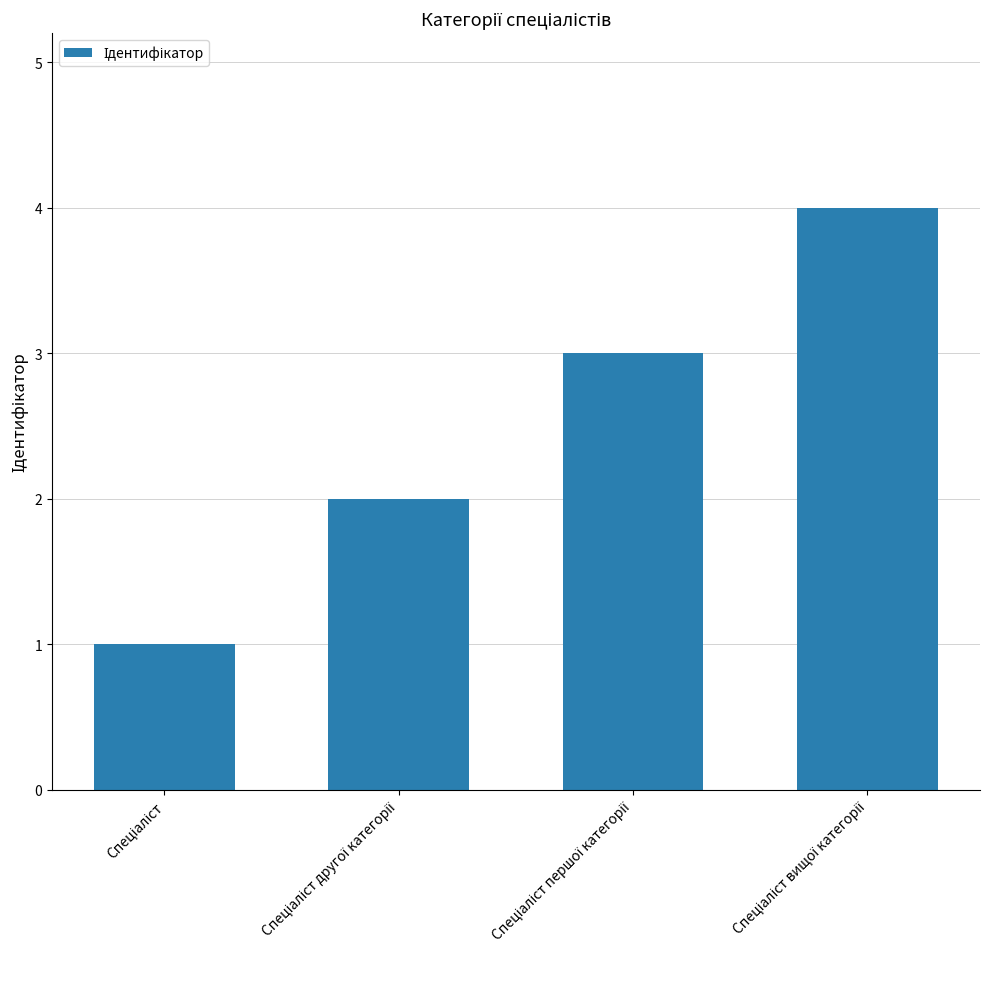

What is the maximum value shown in the chart?

4